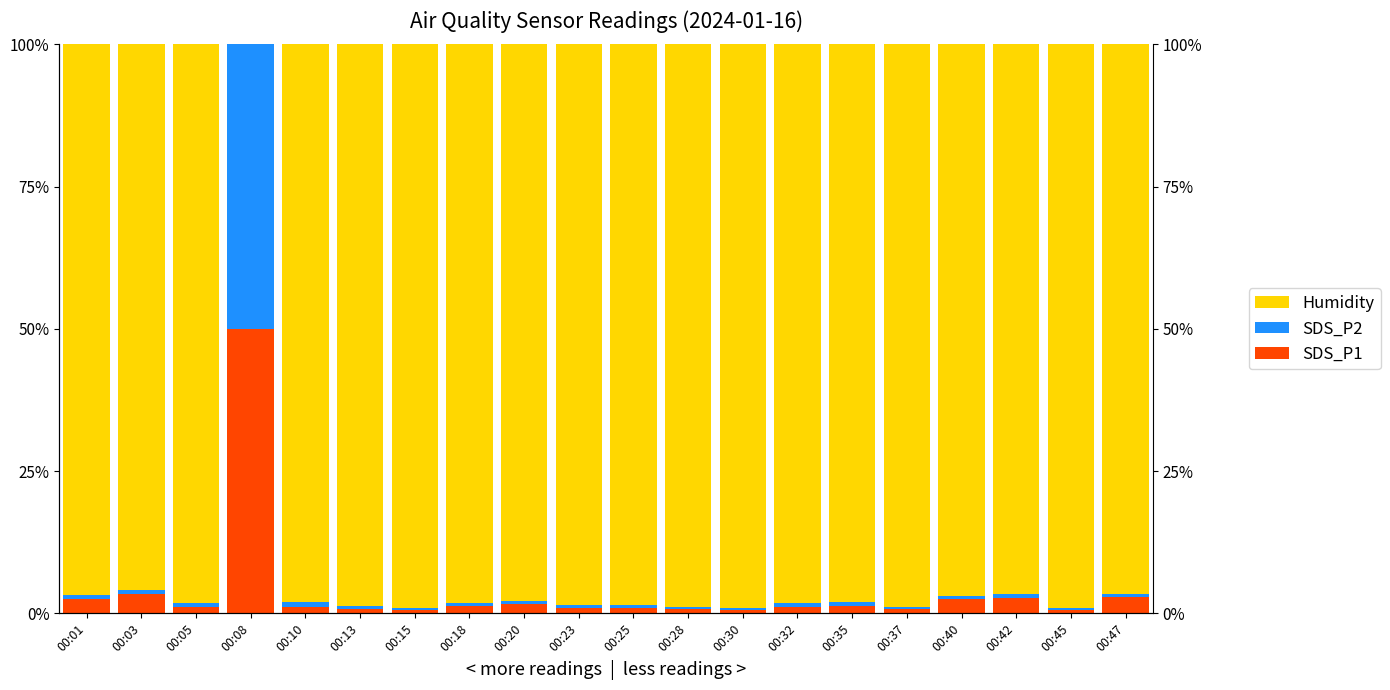

What is the lowest value of the SDS_P2 series?

0.3